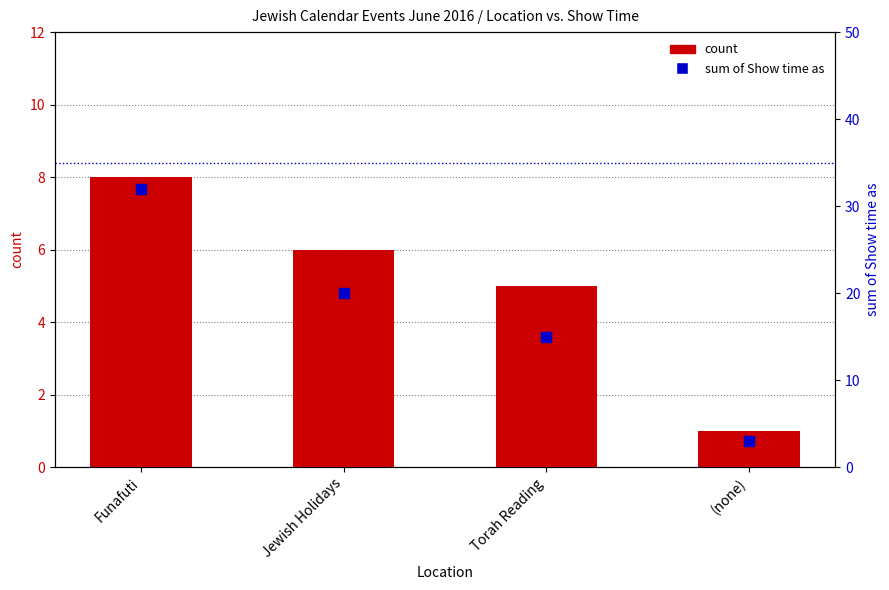

Which series reaches the minimum Y coordinate?

count